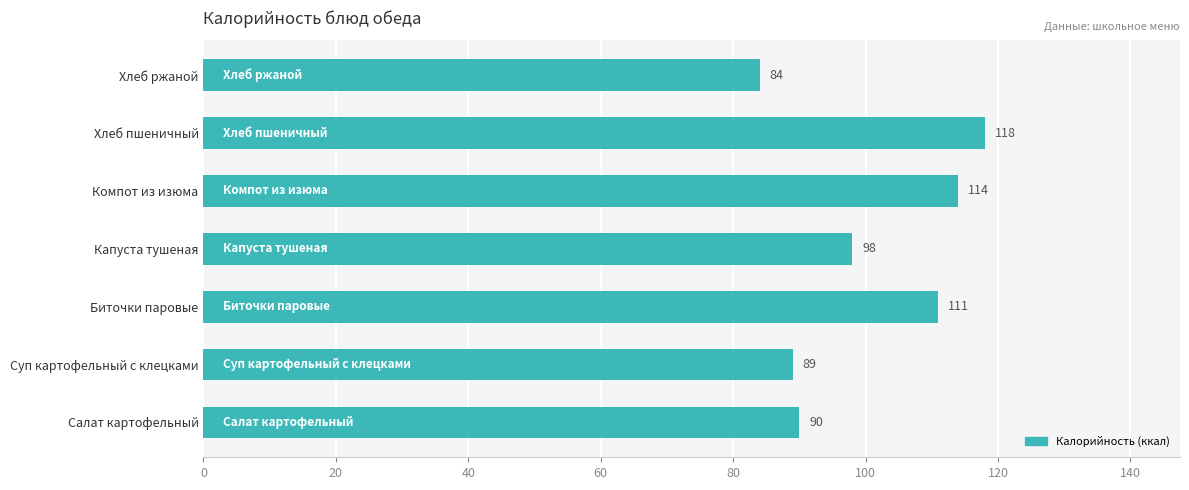

How many bars are there in total?

7